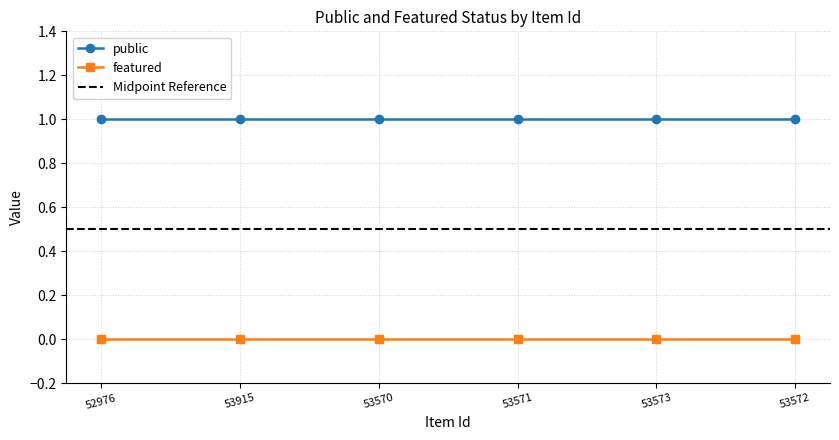

Reading left to right, what are all the values shown in this chart?

public: 52976=1	53915=1	53570=1	53571=1	53573=1	53572=1
featured: 52976=0	53915=0	53570=0	53571=0	53573=0	53572=0